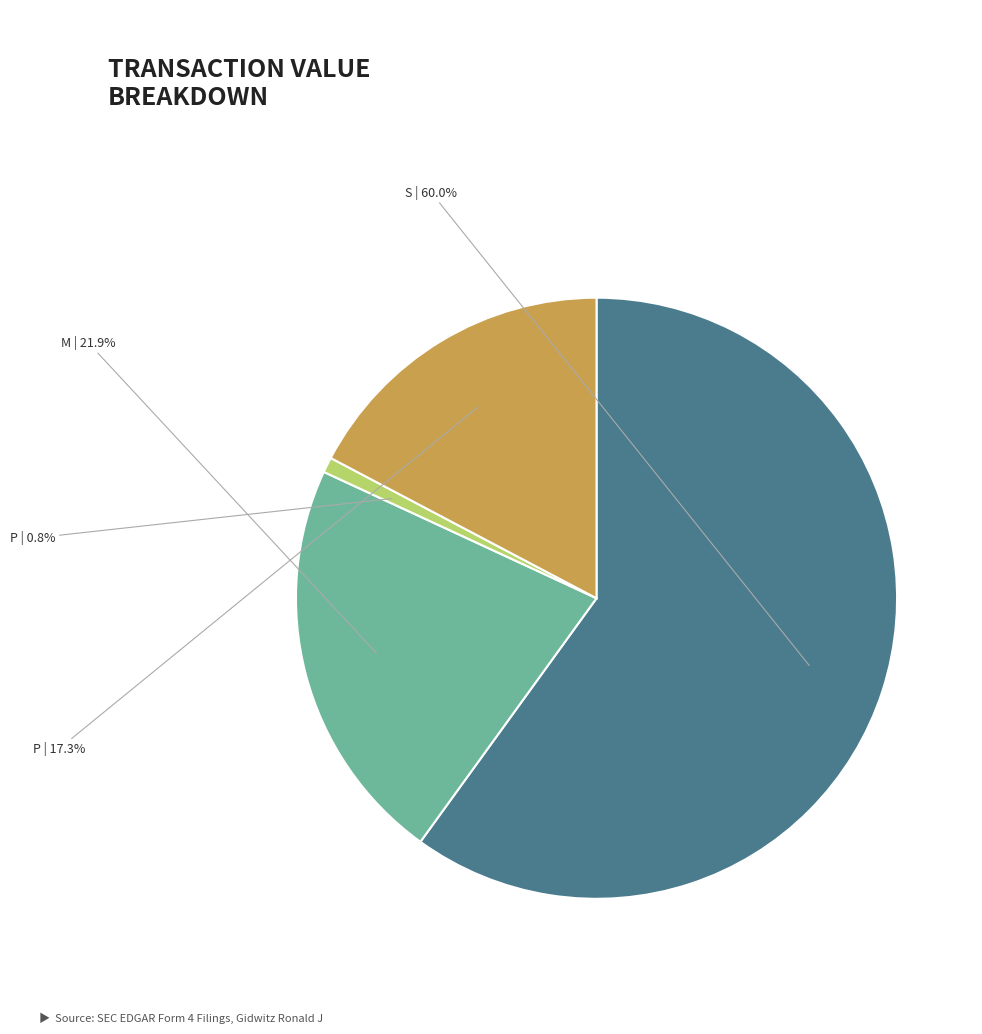

How many segments does this pie chart have?

4